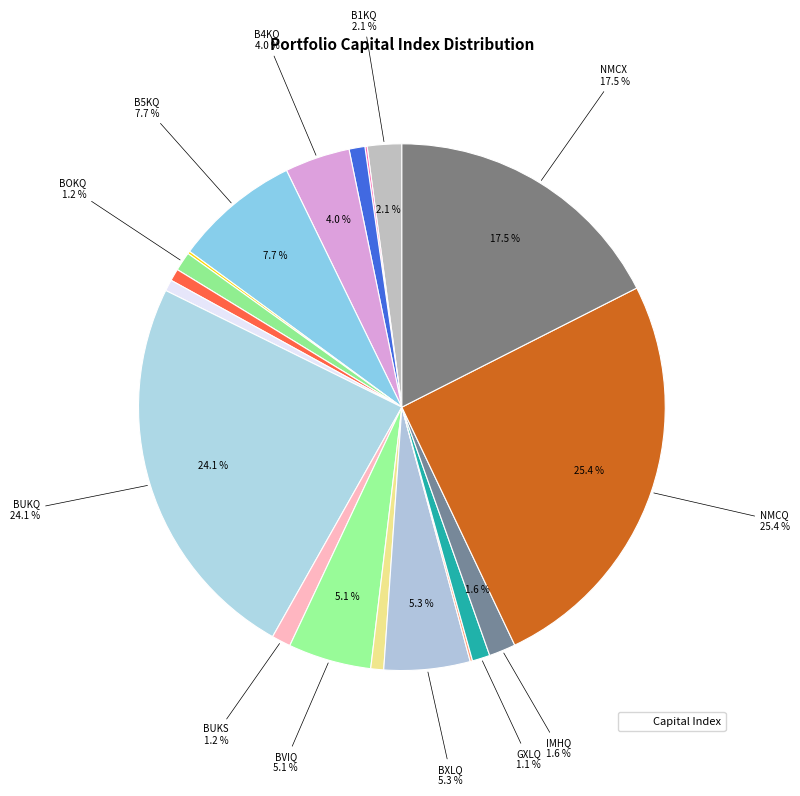

Rank the categories by value from lowest to highest.

B2KQ, CSHQ, B6KQ, BT12, BT10, BVKQ, B3KQ, GXLQ, BOKQ, BUKS, IMHQ, B1KQ, B4KQ, BVIQ, BXLQ, B5KQ, NMCX, BUKQ, NMCQ